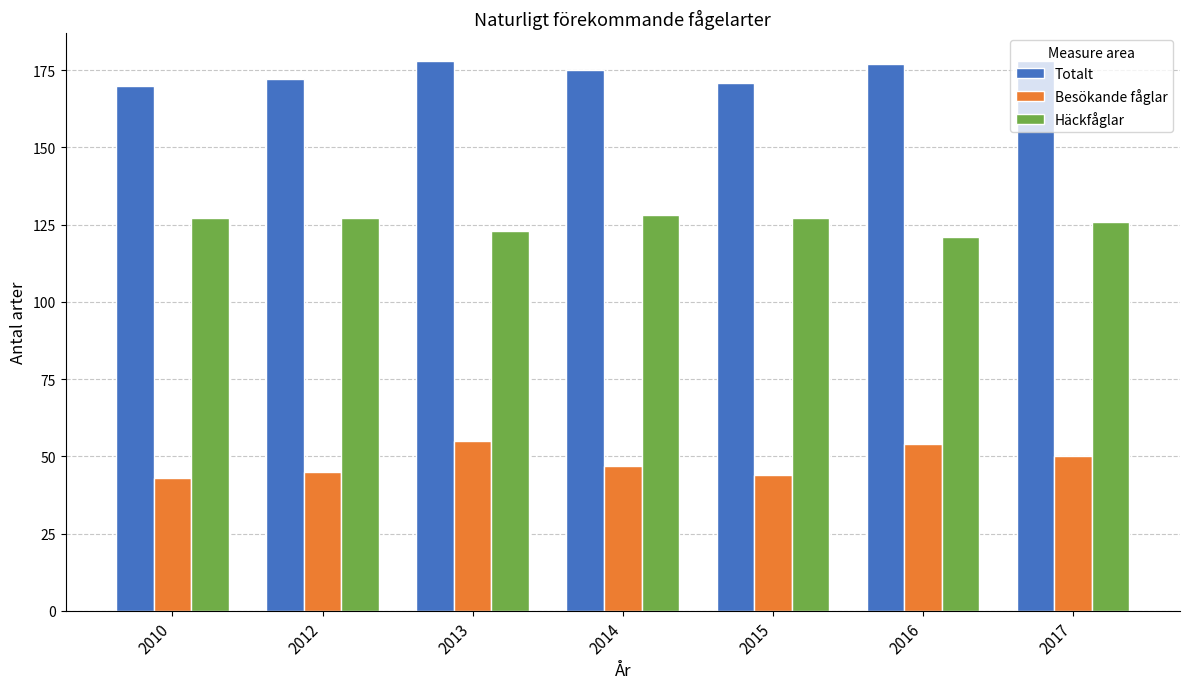

Rank the series by their average value, from highest to lowest.

Totalt, Häckfåglar, Besökande fåglar